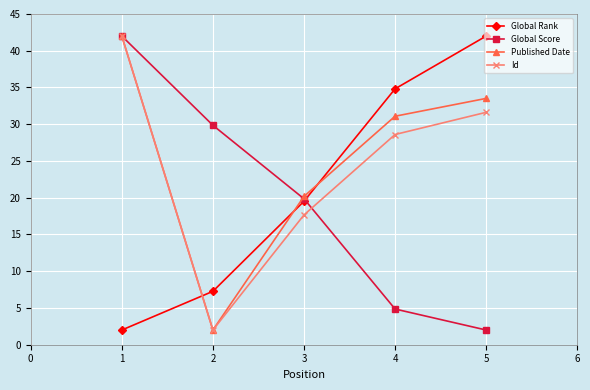

What is the value of the Global Score point at the 1st from the left?

42.0